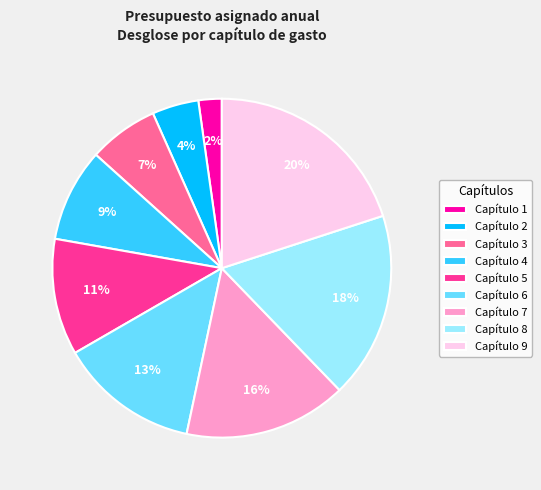

Is it true that Capítulo 6 is 18% of the pie?

False